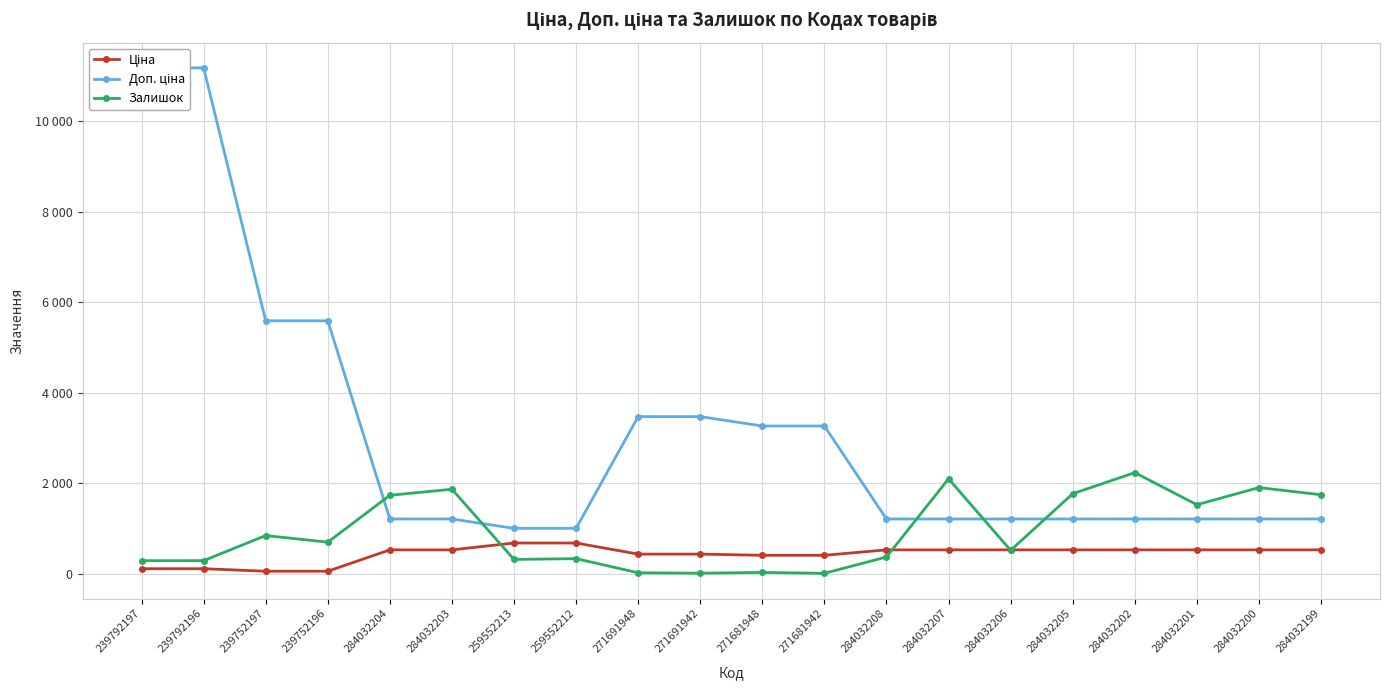

Reading right to left, transcribe all the data shown in this chart.

Ціна: 528.2	528.2	528.2	528.2	528.2	528.2	528.2	528.2	408.2	408.2	434.3	434.3	679.8	679.8	528.2	528.2	55.9	55.9	111.8	111.8
Доп. ціна: 1210.7	1210.7	1210.7	1210.7	1210.7	1210.7	1210.7	1210.7	3265.8	3265.8	3474.1	3474.1	1004.1	1004.1	1210.7	1210.7	5591.0	5591.0	11182.0	11182.0
Залишок: 1747.0	1905.0	1526.0	2235.0	1769.0	518.0	2099.0	371.0	10.0	30.0	13.0	22.0	334.0	317.0	1868.0	1734.0	698.0	845.0	290.0	289.0